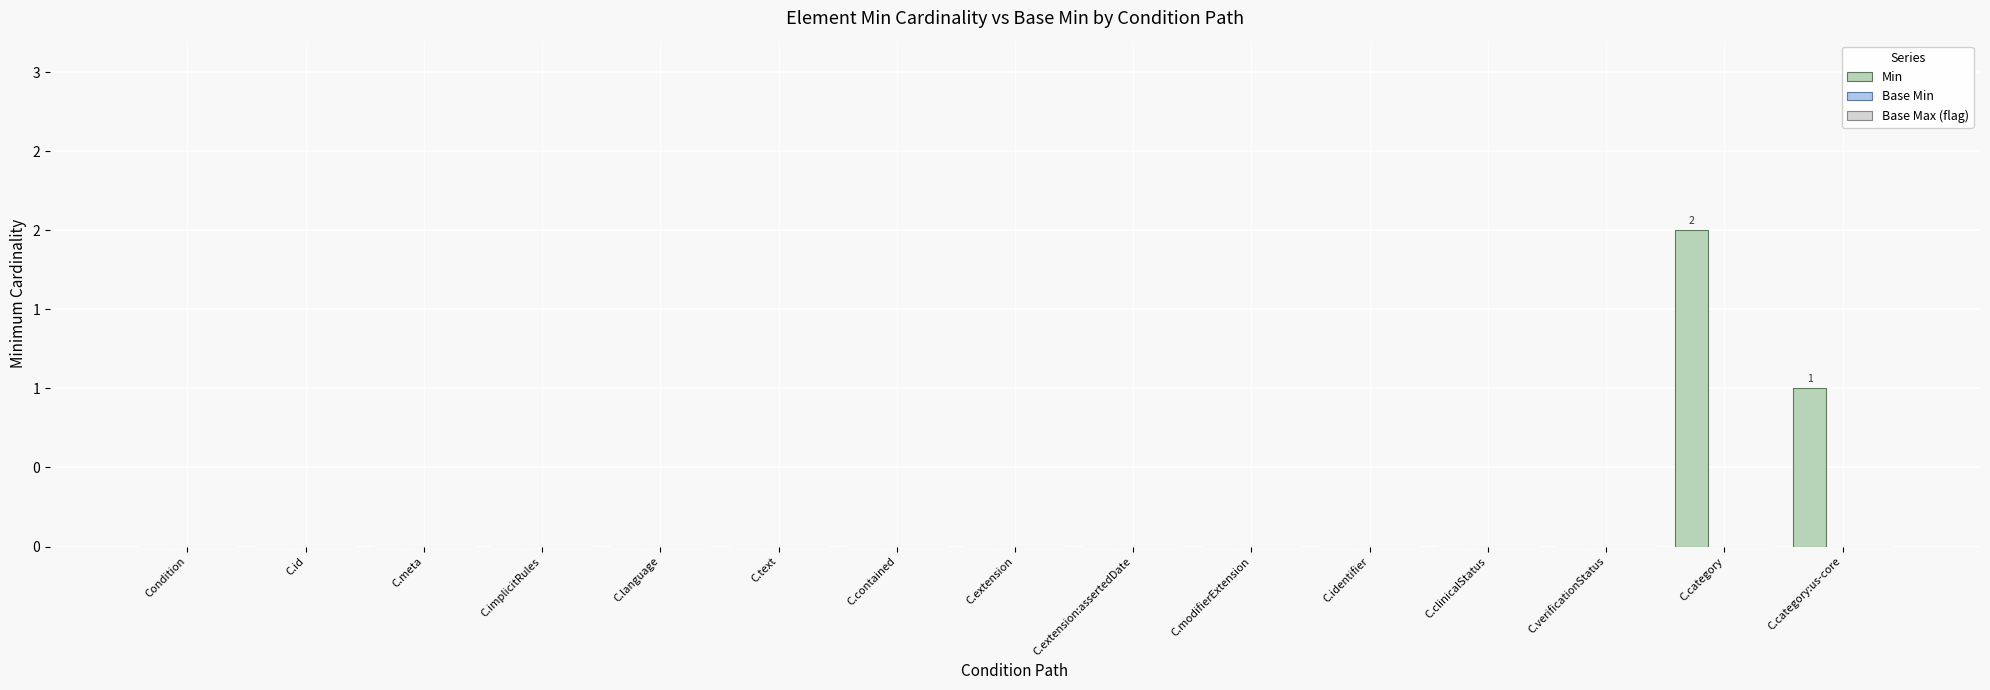

Reading right to left, list all the values displayed in this chart.

Min: C.category:us-core=1	C.category=2	C.verificationStatus=0	C.clinicalStatus=0	C.identifier=0	C.modifierExtension=0	C.extension:assertedDate=0	C.extension=0	C.contained=0	C.text=0	C.language=0	C.implicitRules=0	C.meta=0	C.id=0	Condition=0
Base Min: C.category:us-core=0	C.category=0	C.verificationStatus=0	C.clinicalStatus=0	C.identifier=0	C.modifierExtension=0	C.extension:assertedDate=0	C.extension=0	C.contained=0	C.text=0	C.language=0	C.implicitRules=0	C.meta=0	C.id=0	Condition=0
Base Max (flag): C.category:us-core=0	C.category=0	C.verificationStatus=0	C.clinicalStatus=0	C.identifier=0	C.modifierExtension=0	C.extension:assertedDate=0	C.extension=0	C.contained=0	C.text=0	C.language=0	C.implicitRules=0	C.meta=0	C.id=0	Condition=0